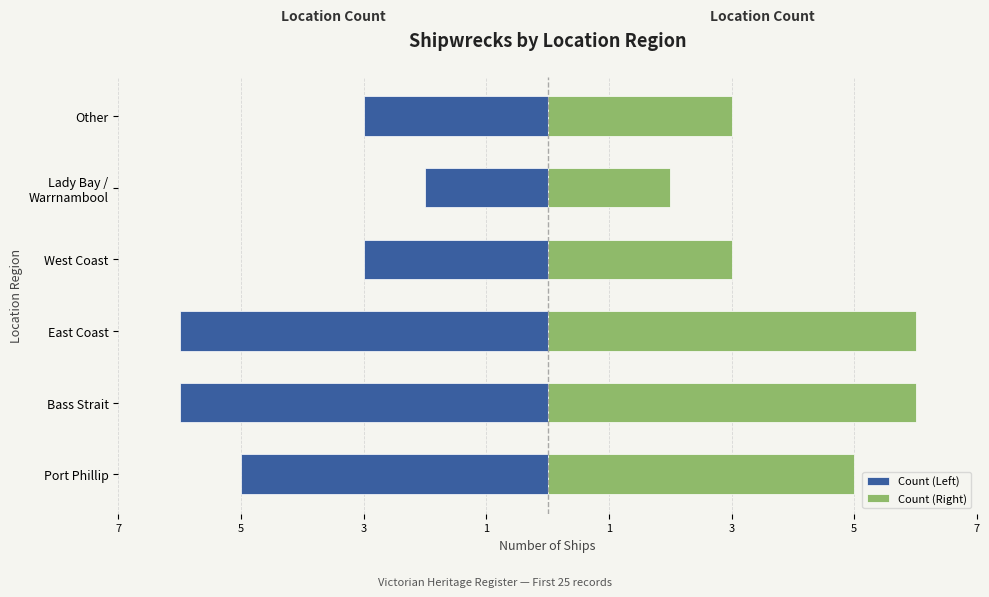

Rank the series by their maximum value, from lowest to highest.

Count (Left), Count (Right)